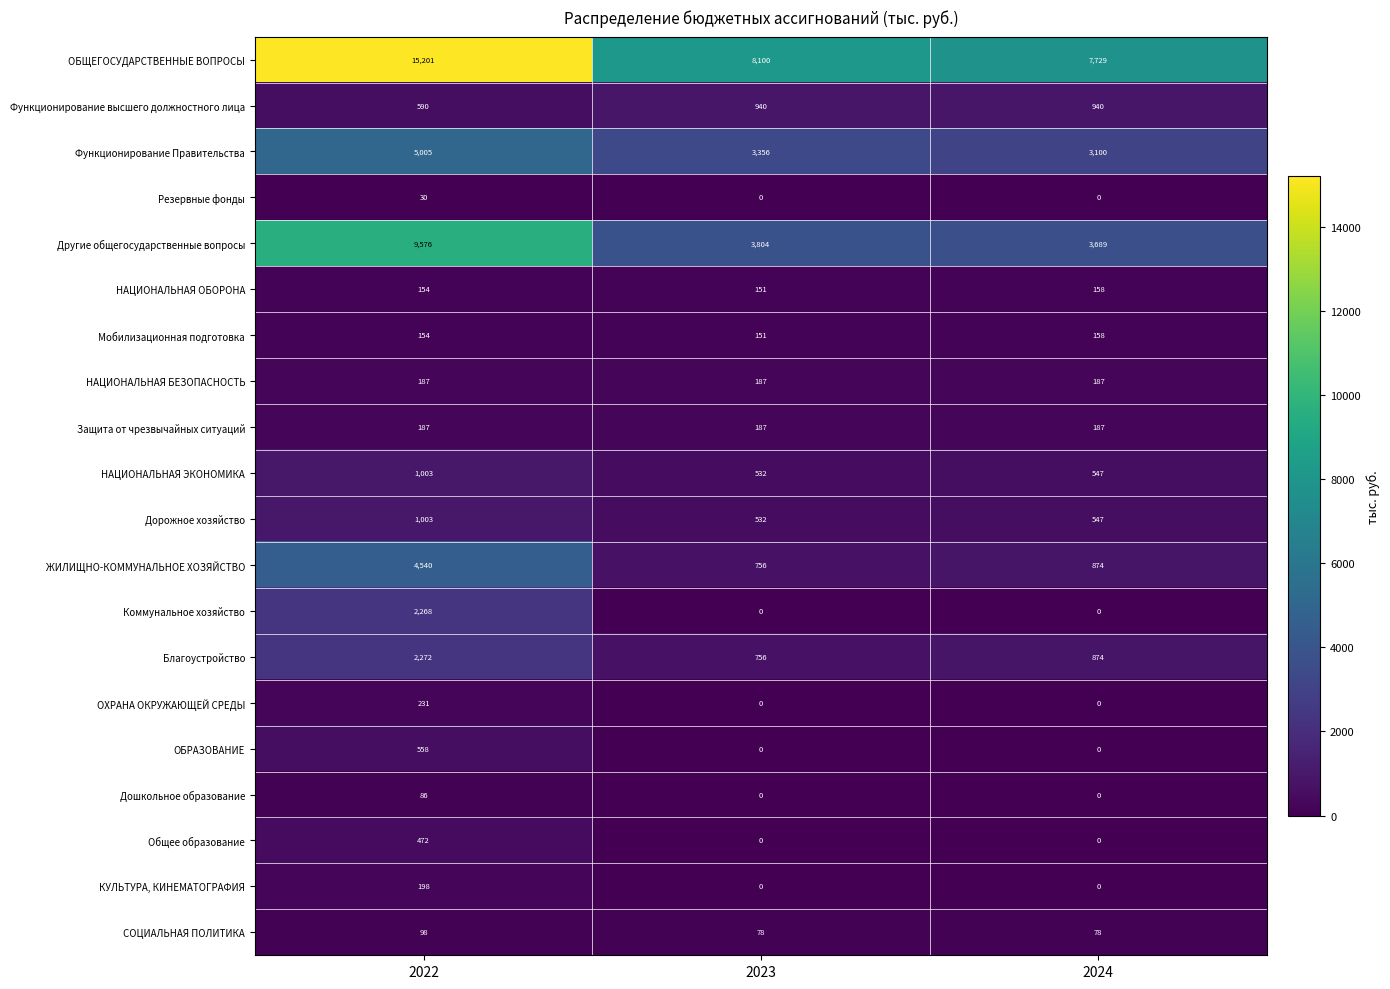

What is the difference between the maximum and second lowest values in the Коммунальное хозяйство series?

2268